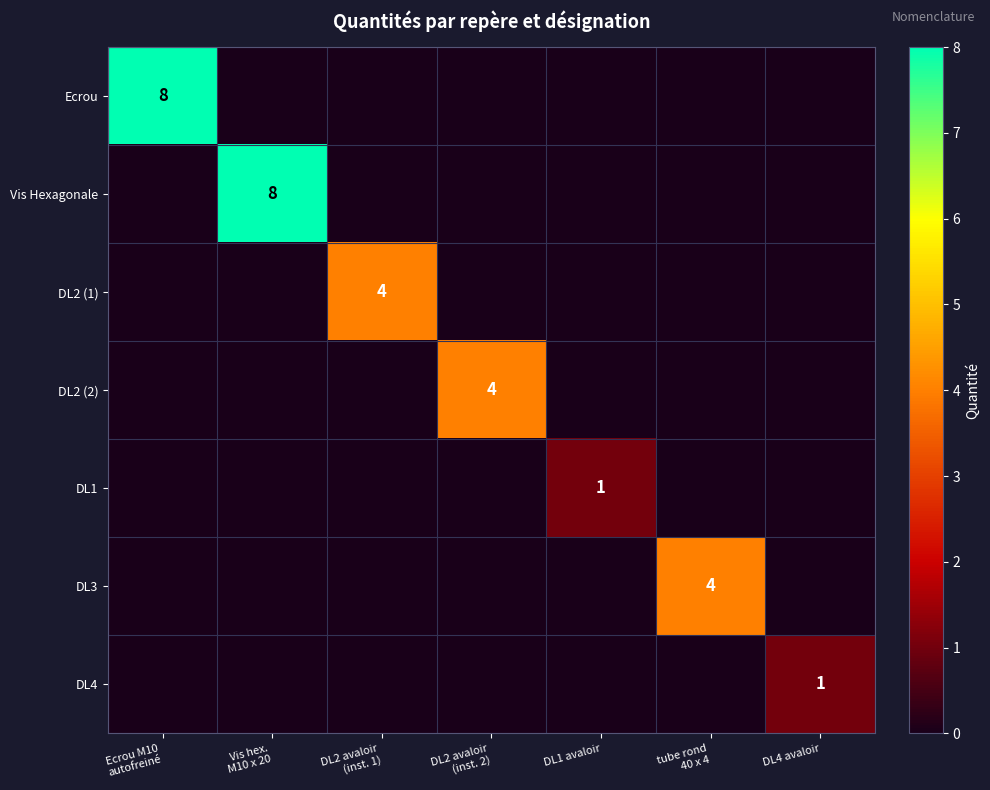

At which category is the sum across all series the highest?

Ecrou M10
autofreiné